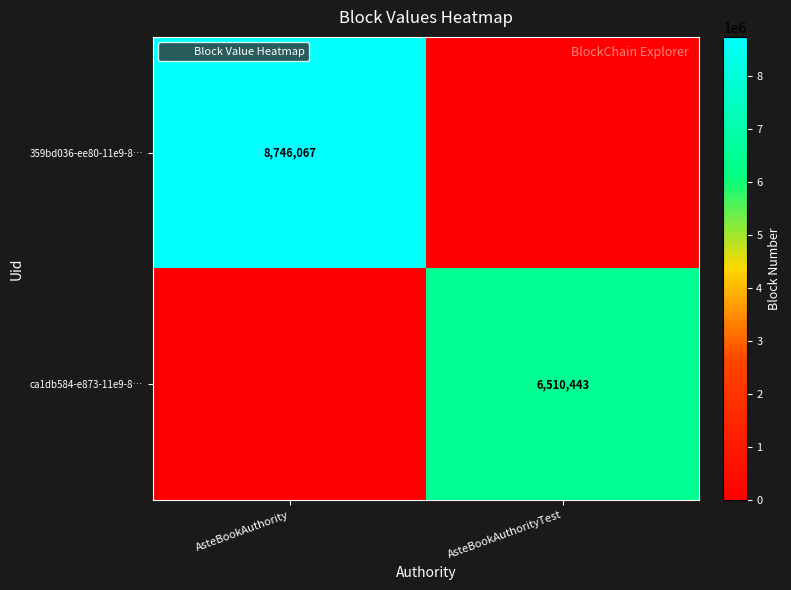

At which category is the sum across all series the highest?

AsteBookAuthority